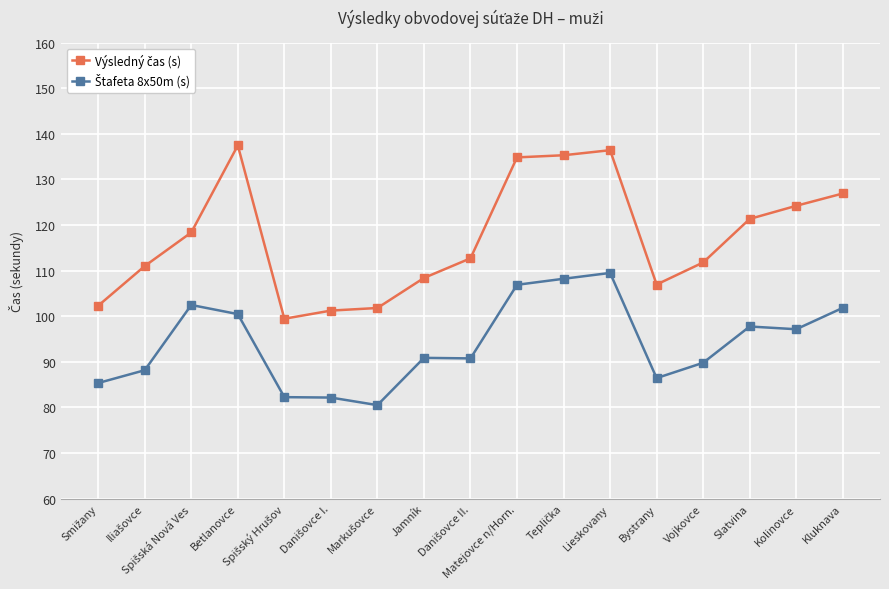

What is the greatest value displayed?

137.5